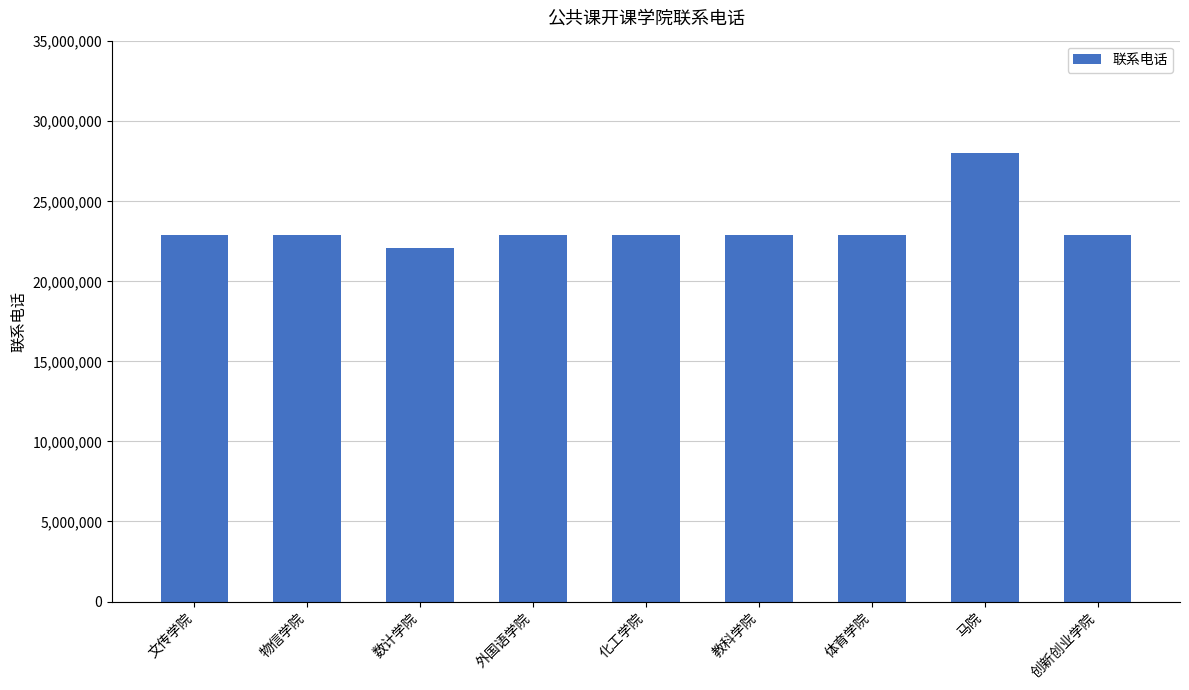

How many bars are there in total?

9